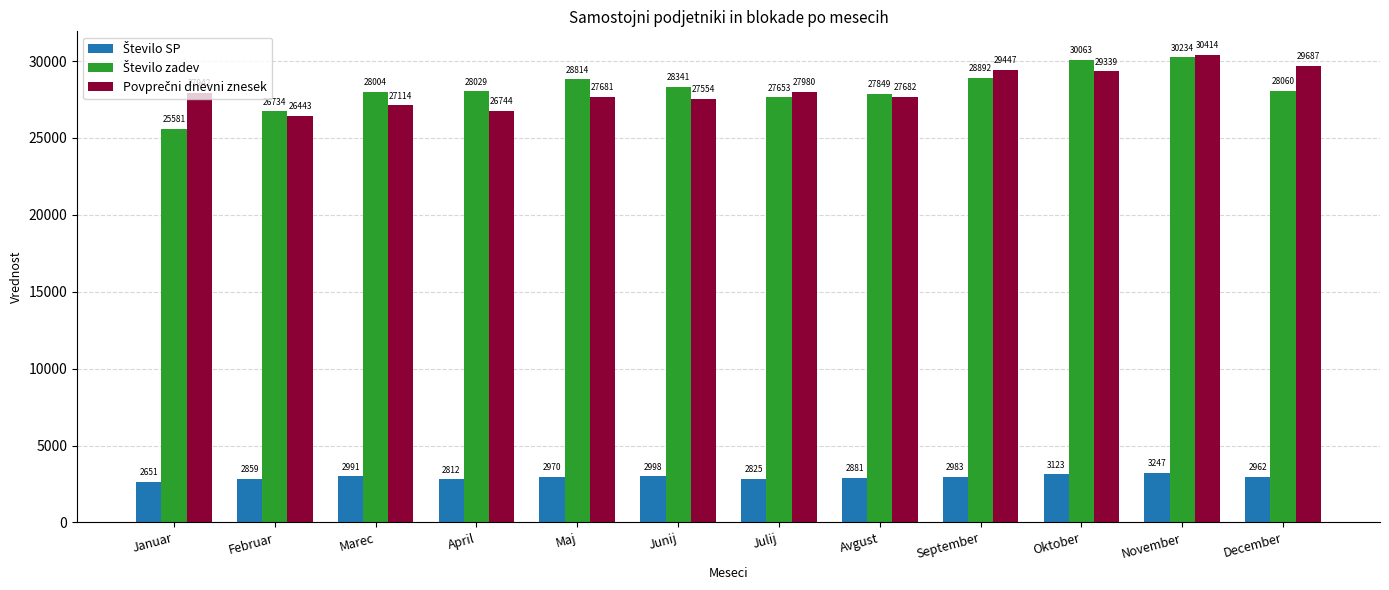

Count the number of data series in this chart.

3